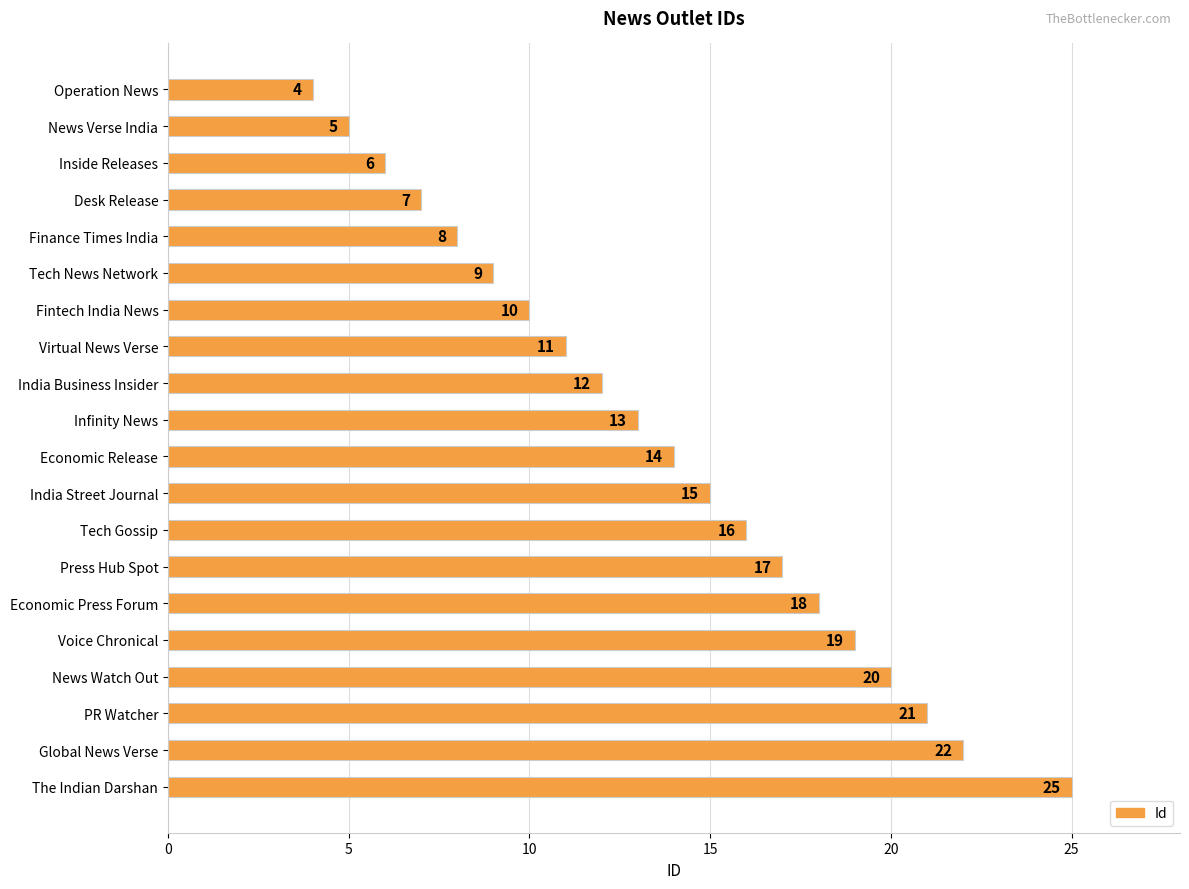

What is the minimum value shown in the chart?

4